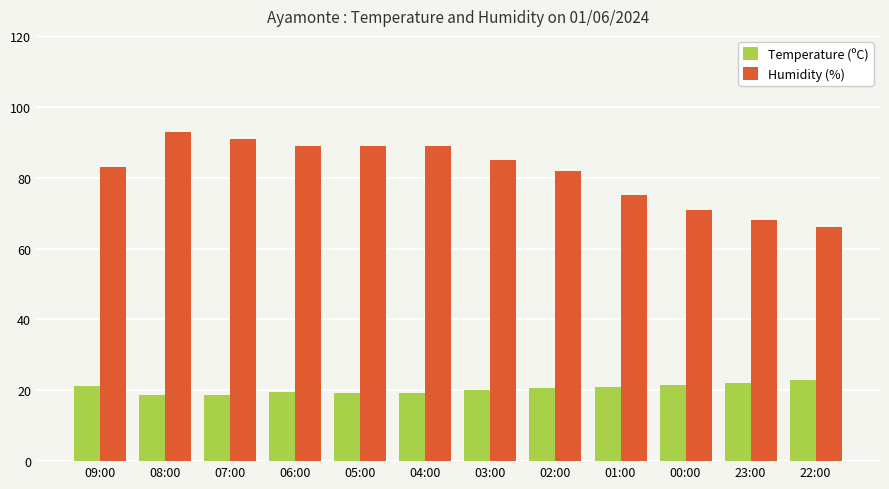

What is the maximum value shown in the chart?

93.0